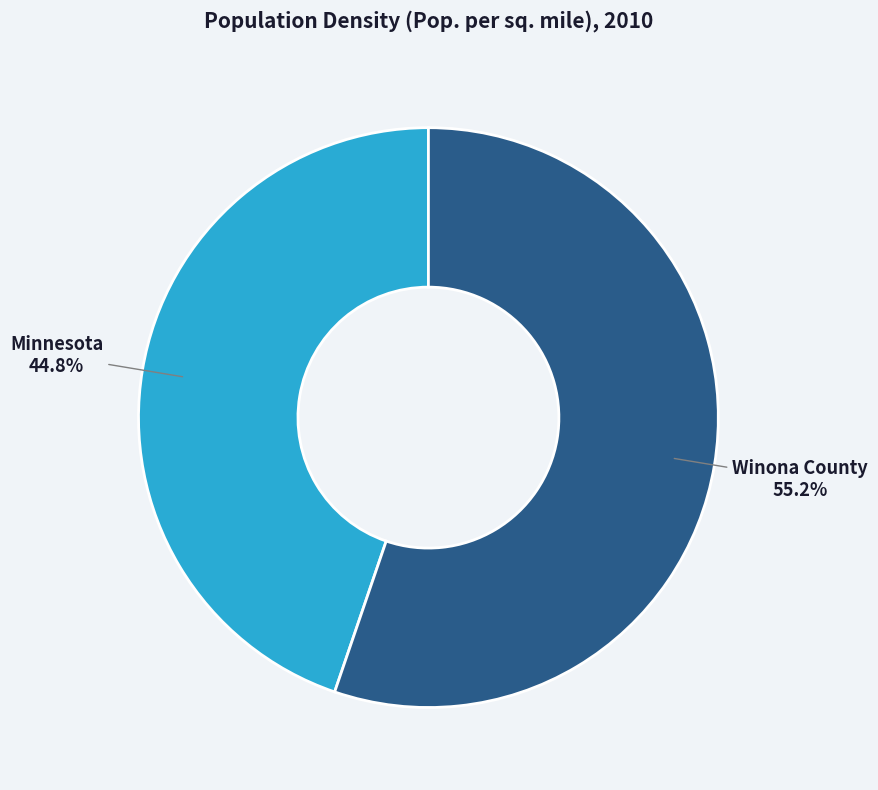

Which slice is the largest?

Winona County